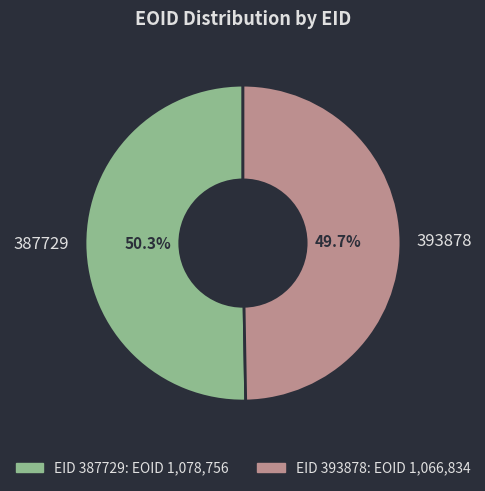

To the nearest percent, what percentage of the pie is 393878?

50%